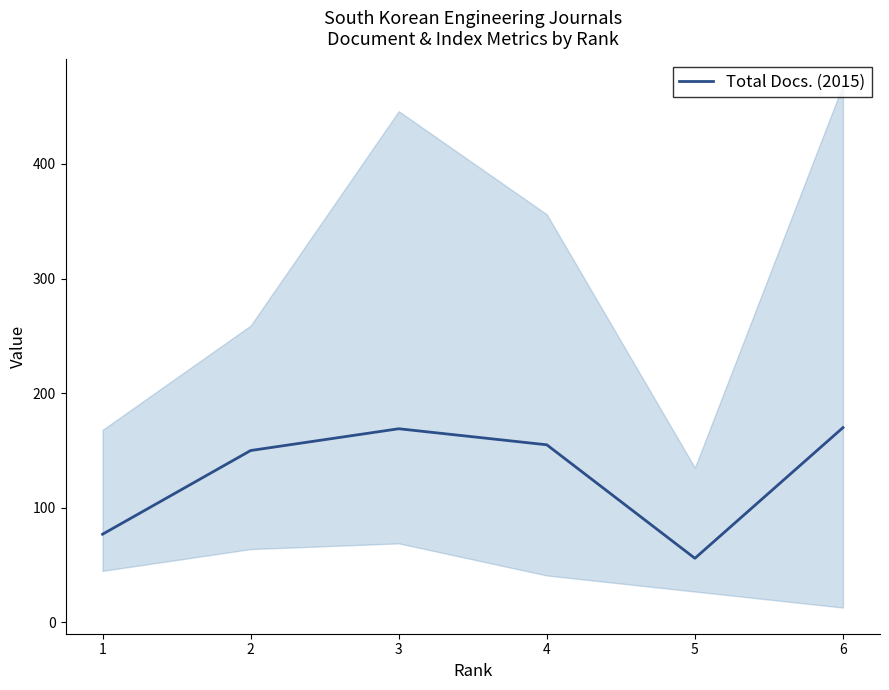

Is it true that the value at 1 is 37?

False